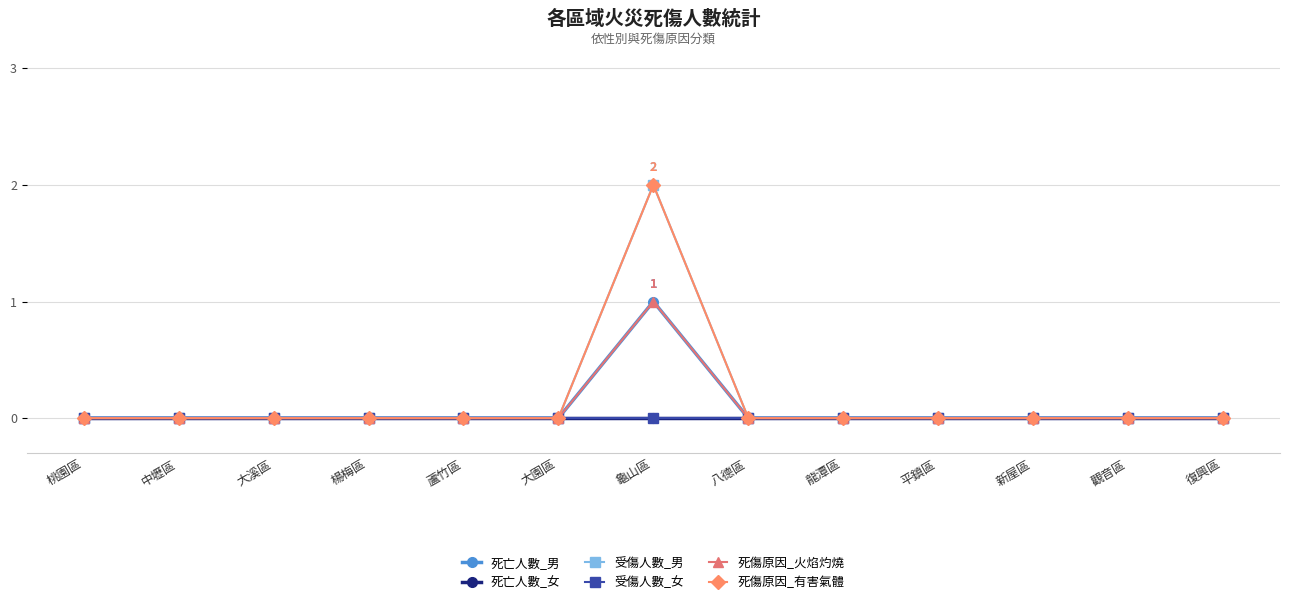

What position from the right is 新屋區?

3